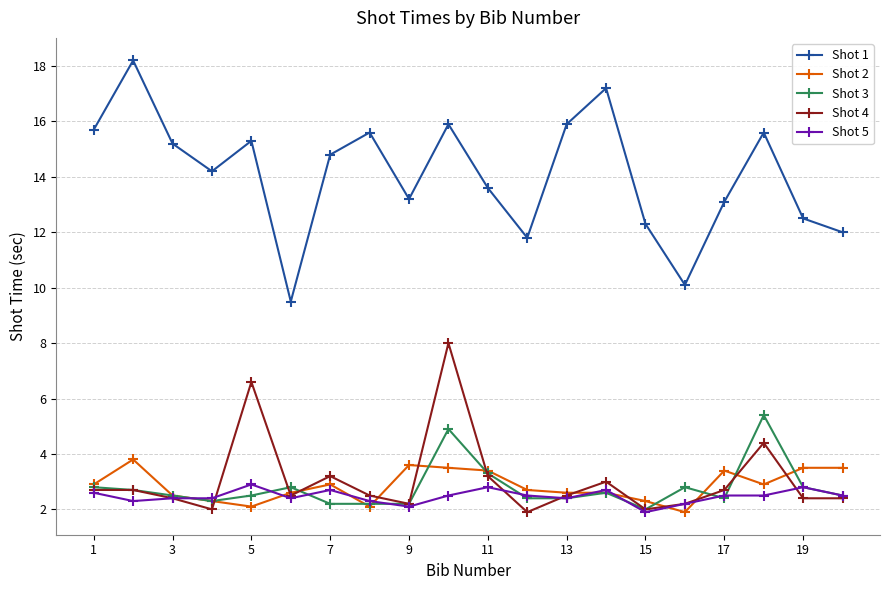

True or false: Shot 1 and Shot 4 intersect in this chart.

False